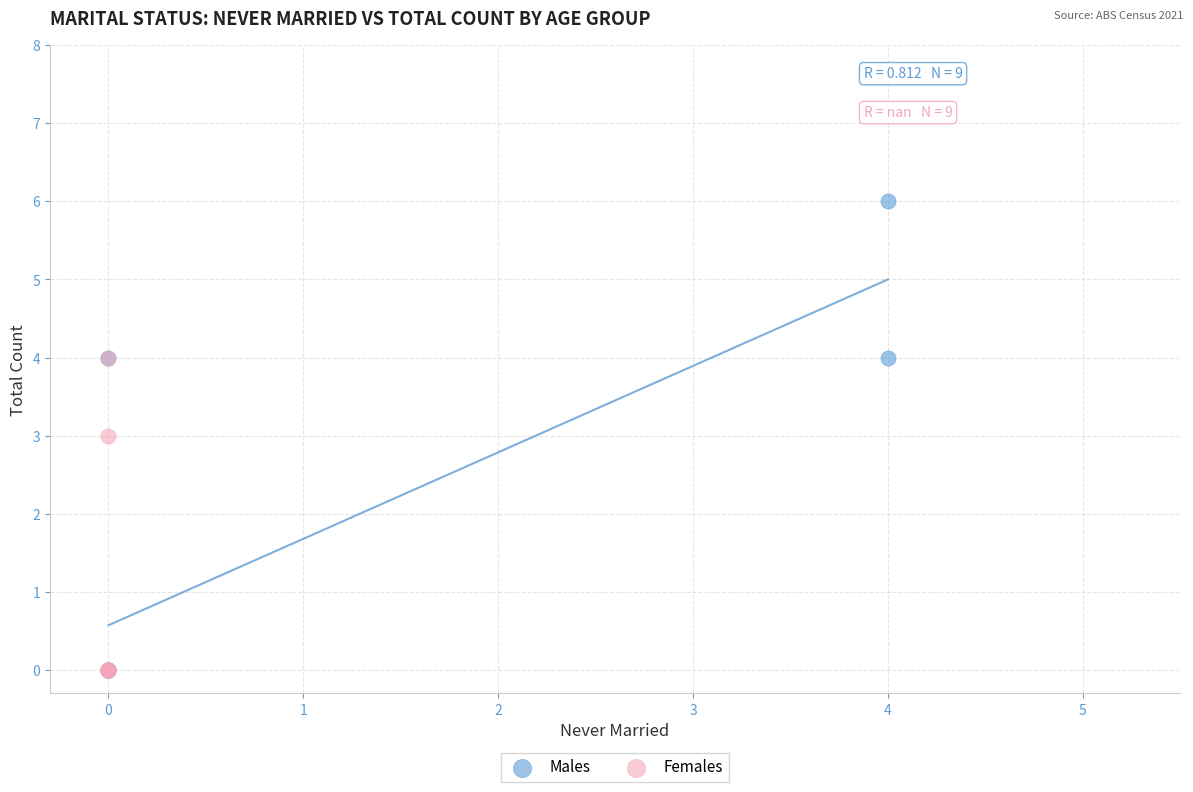

Which series has the widest spread of Y values?

Males